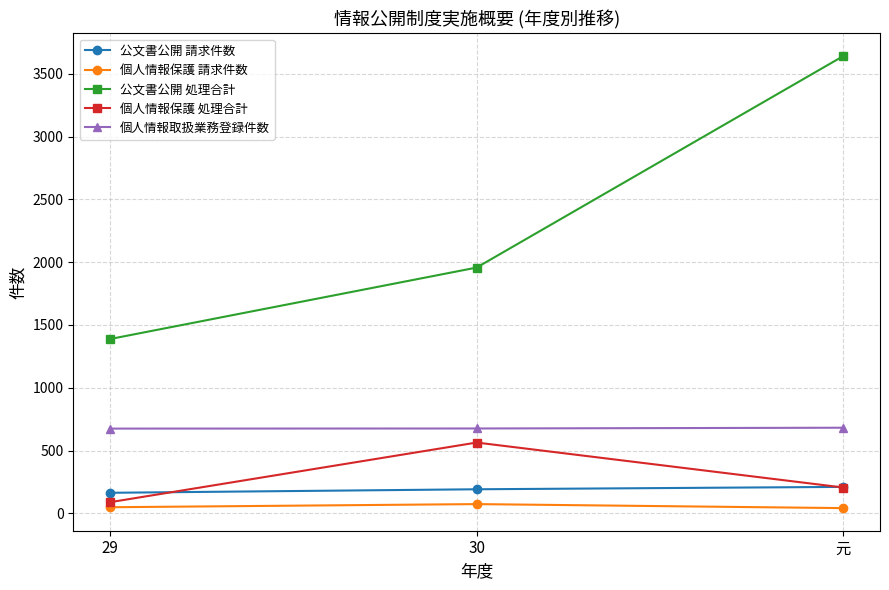

What is the maximum value shown in the chart?

3641